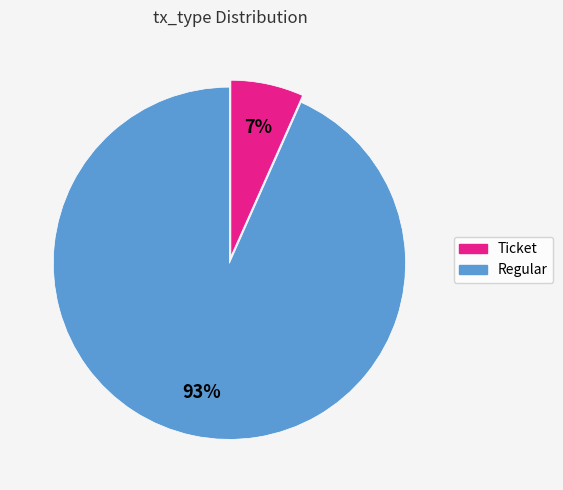

To the nearest percent, what percentage of the pie is Regular?

93%